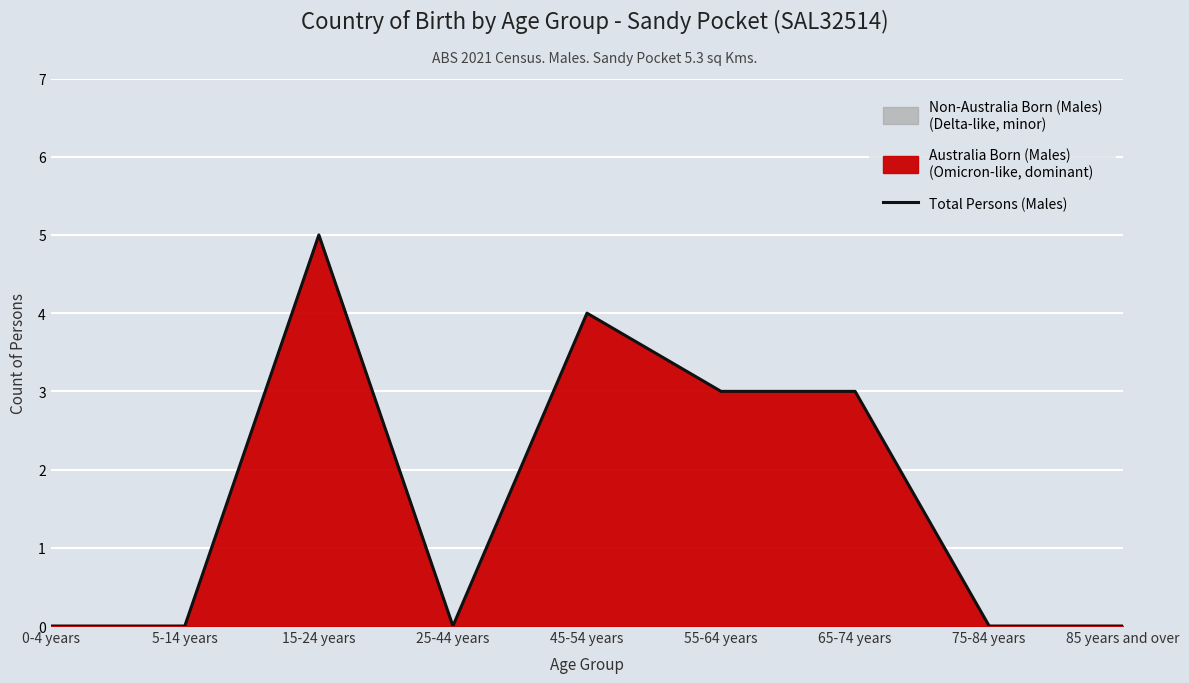

How many interior local valleys (lower than both neighbors) does the data have?

1